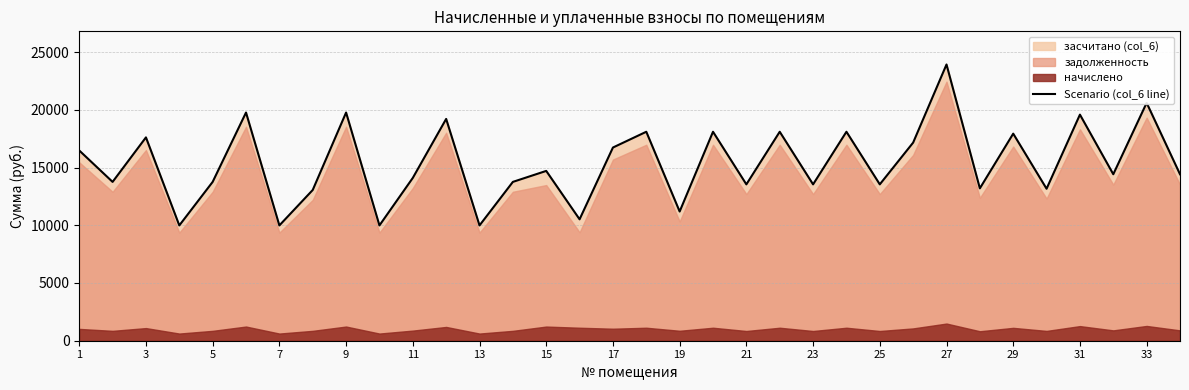

What is the lowest value of the Scenario (col_6 line) series?

9985.9